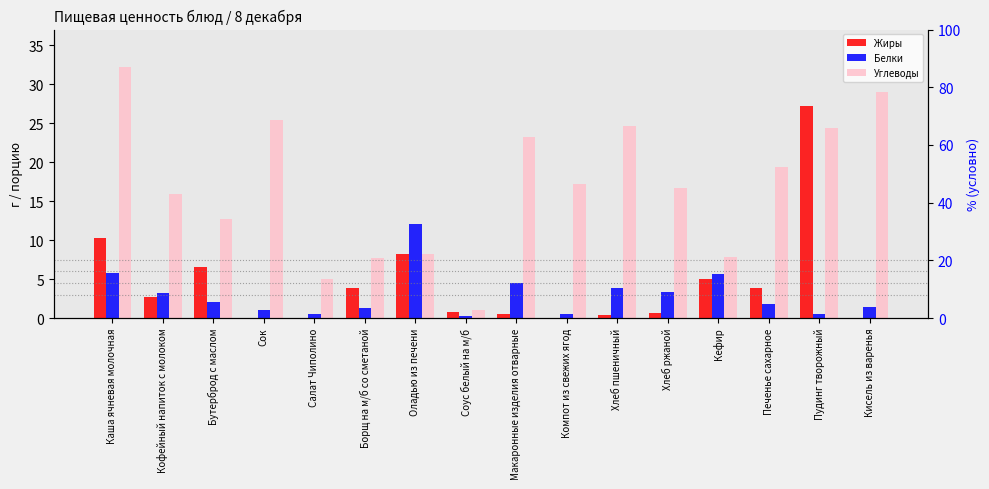

Rank the series by their maximum value, from lowest to highest.

Белки, Жиры, Углеводы